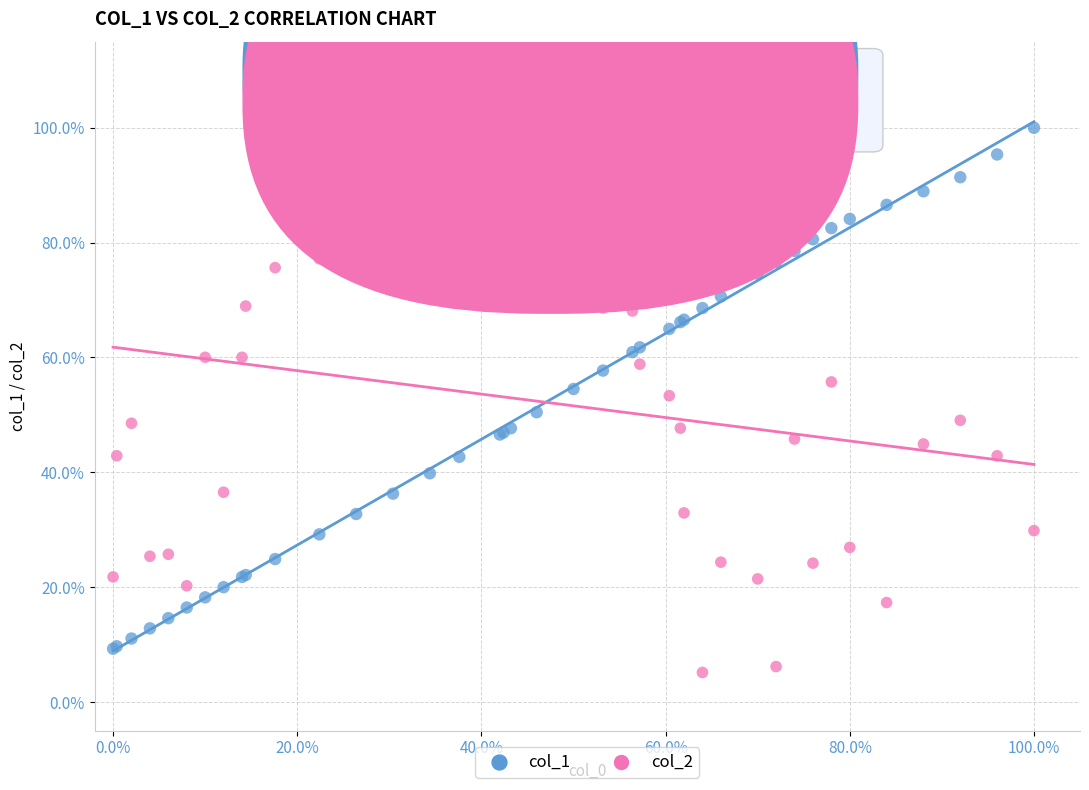

Which series contains the lowest Y value?

col_2